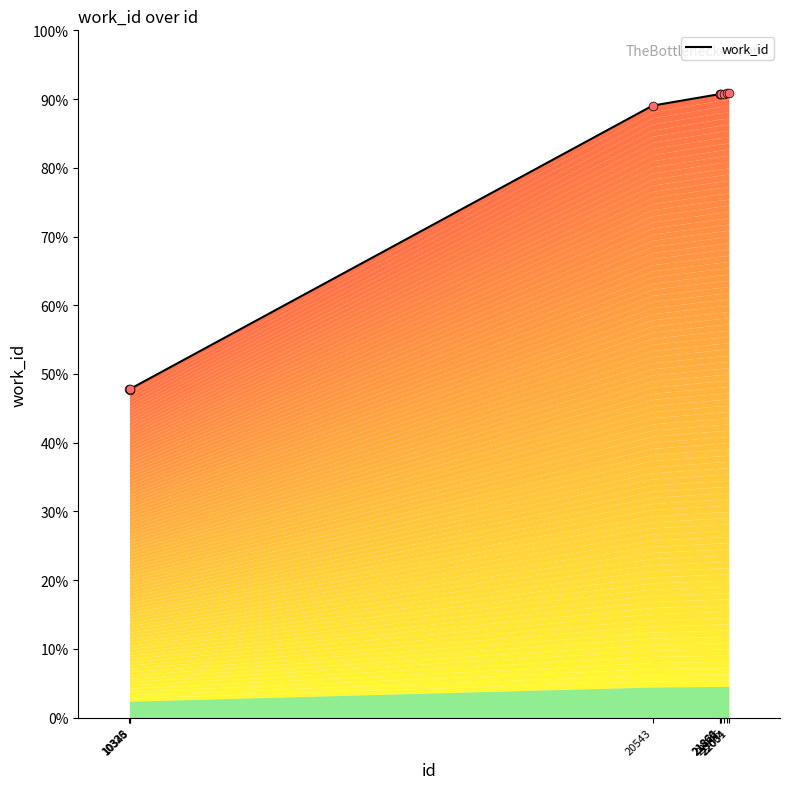

Which has a higher value, 10326 or 22004?

22004